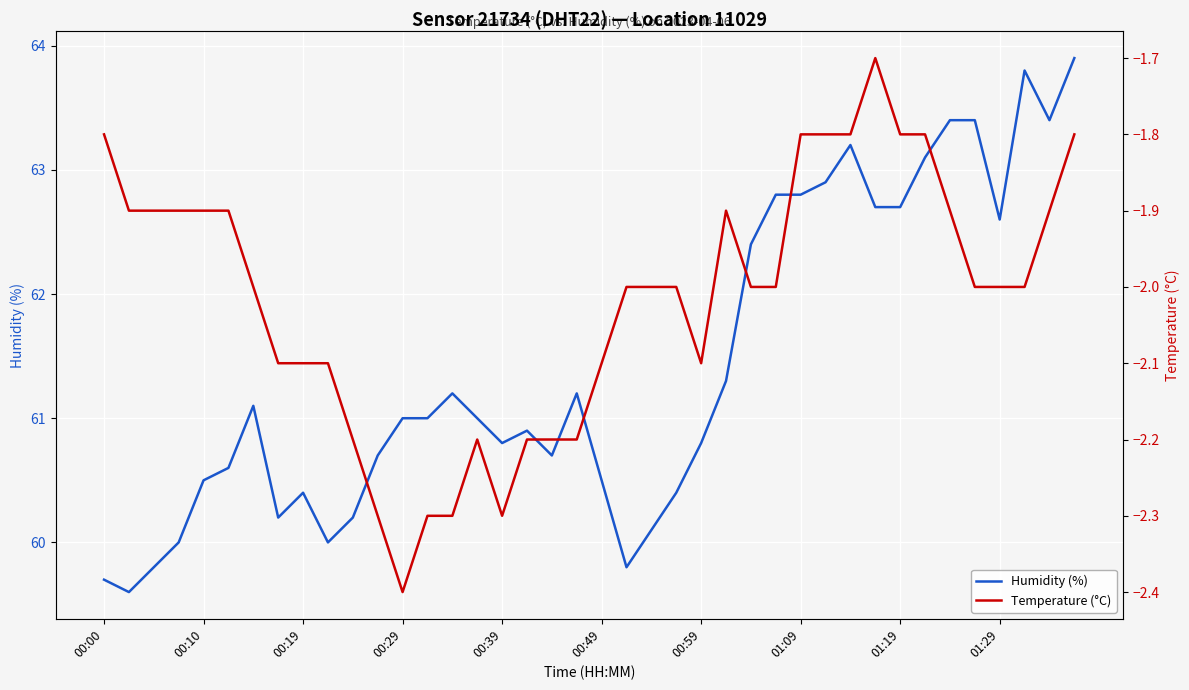

What is the spread (max minus min) of values at 11?

63.0